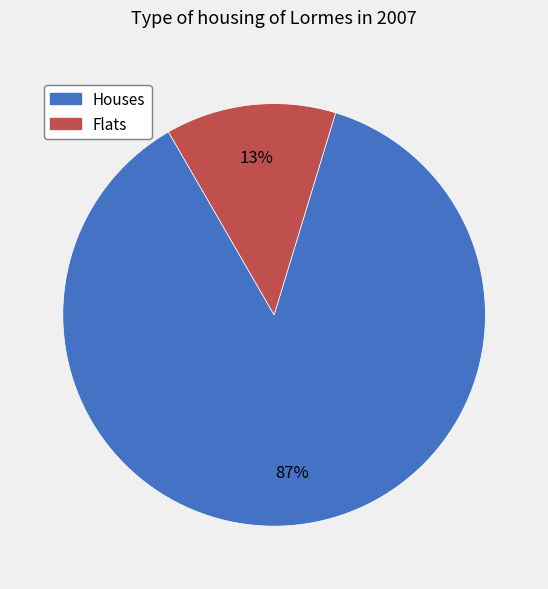

To the nearest percent, what is the average slice percentage?

50%